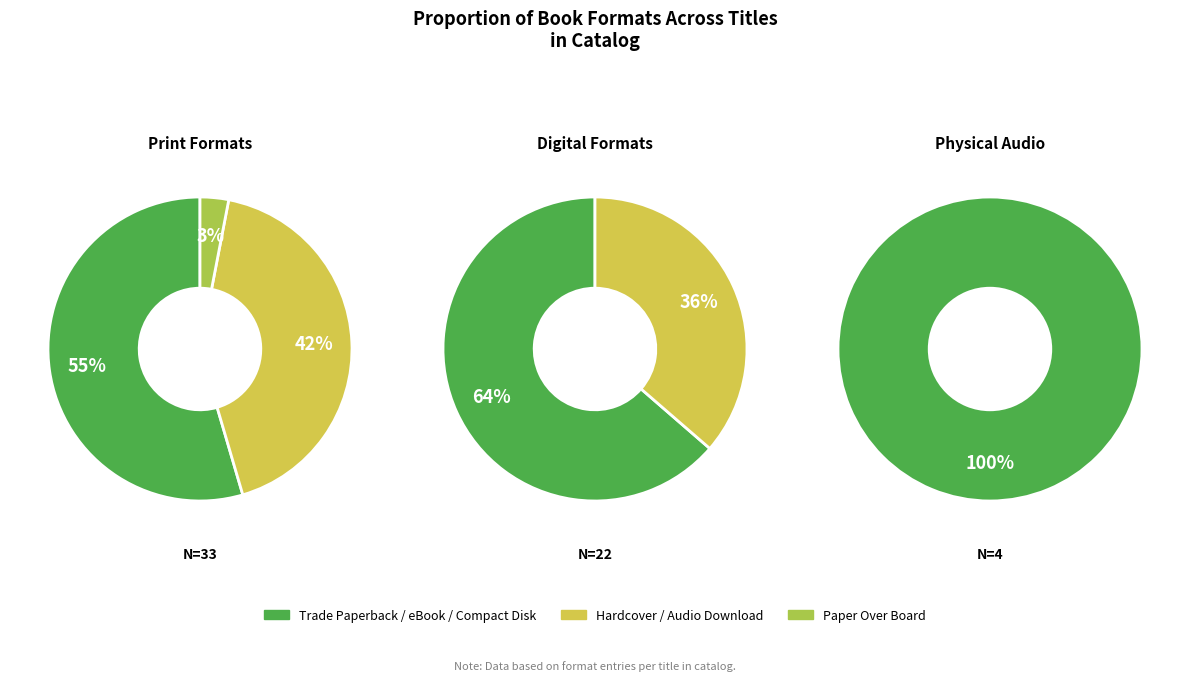

Combined, do Paper Over Board and Hardcover account for over 50%?

No